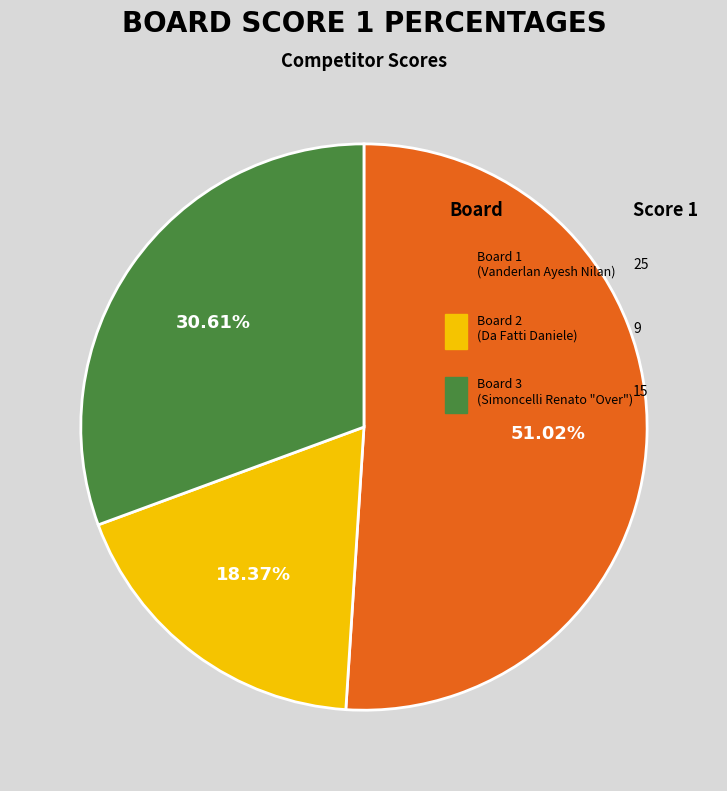

To the nearest percent, what is the combined percentage of Board 3 (Simoncelli Renato) and Board 1 (Vanderlan Ayesh Nilan)?

82%